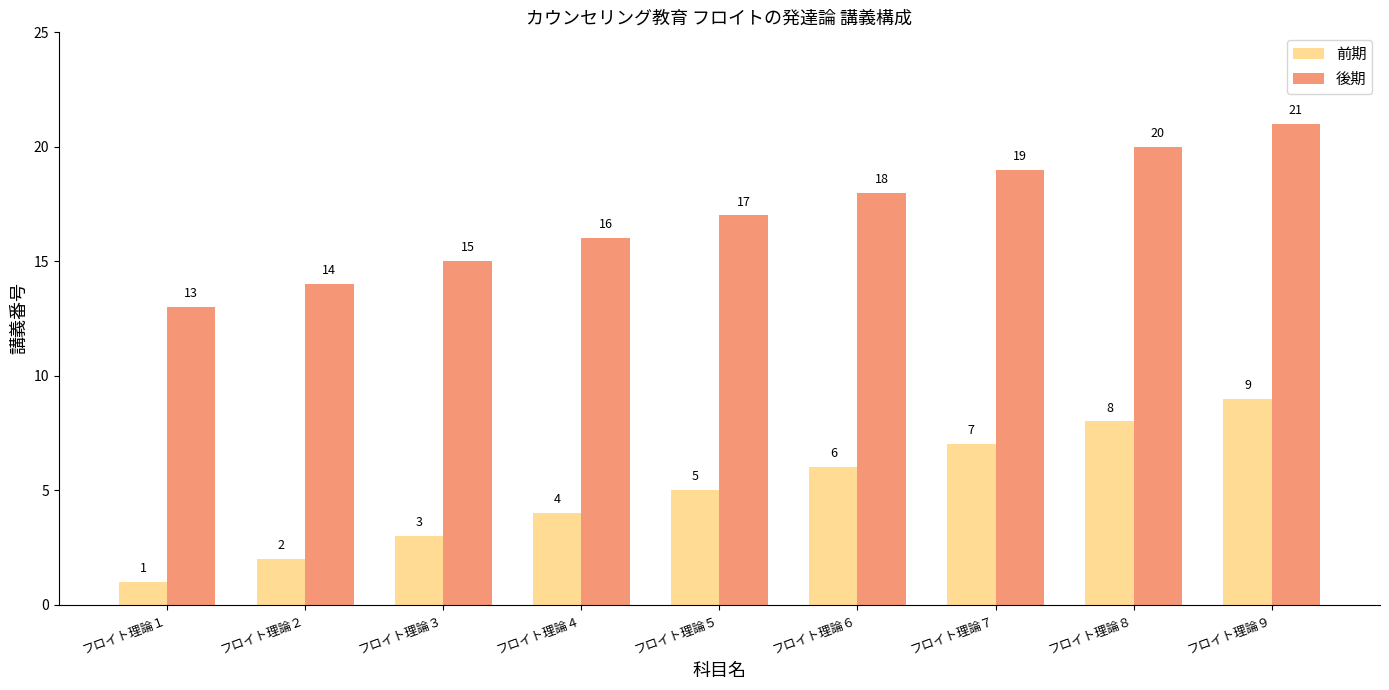

Is it true that 後期 equals 19 at フロイト理論７?

True